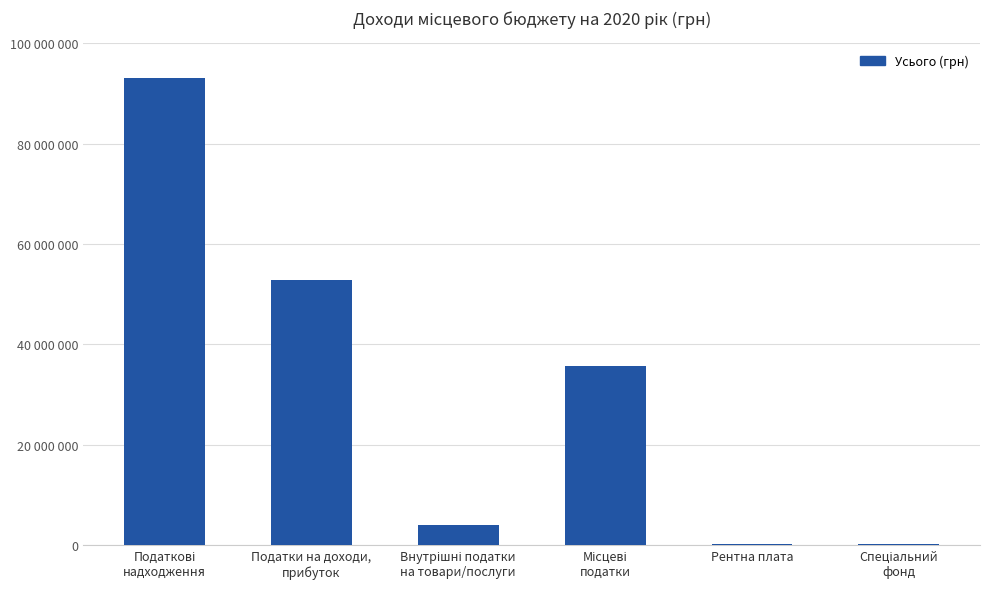

Rank the categories by value from lowest to highest.

Спеціальний
фонд, Рентна плата, Внутрішні податки
на товари/послуги, Місцеві
податки, Податки на доходи,
прибуток, Податкові
надходження